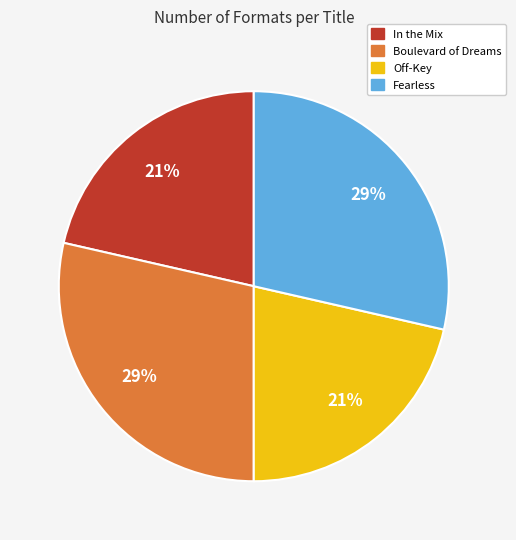

Between Fearless and In the Mix, which is larger?

Fearless